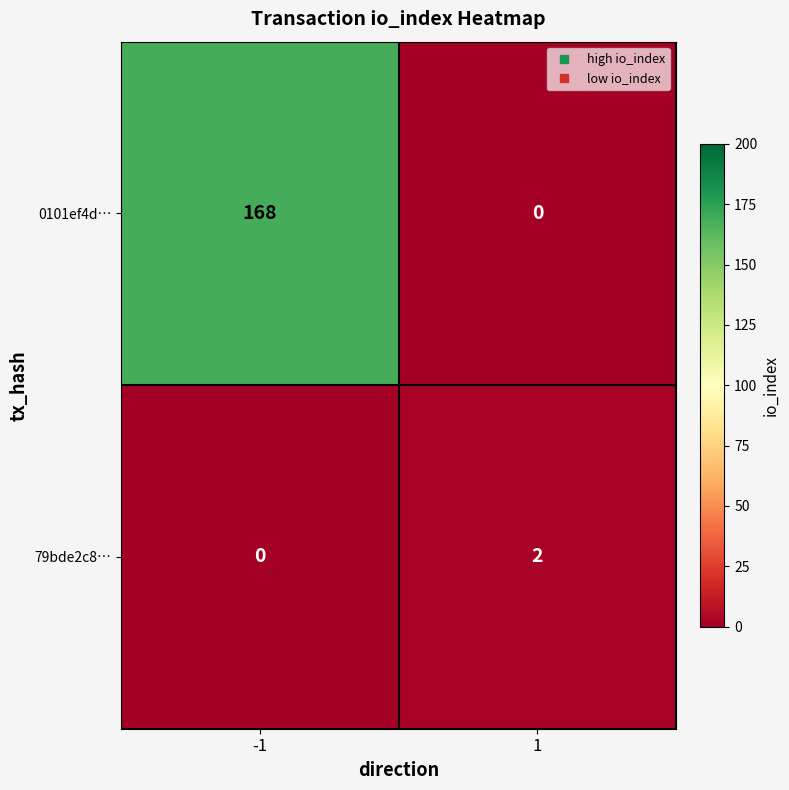

What is the greatest value displayed?

168